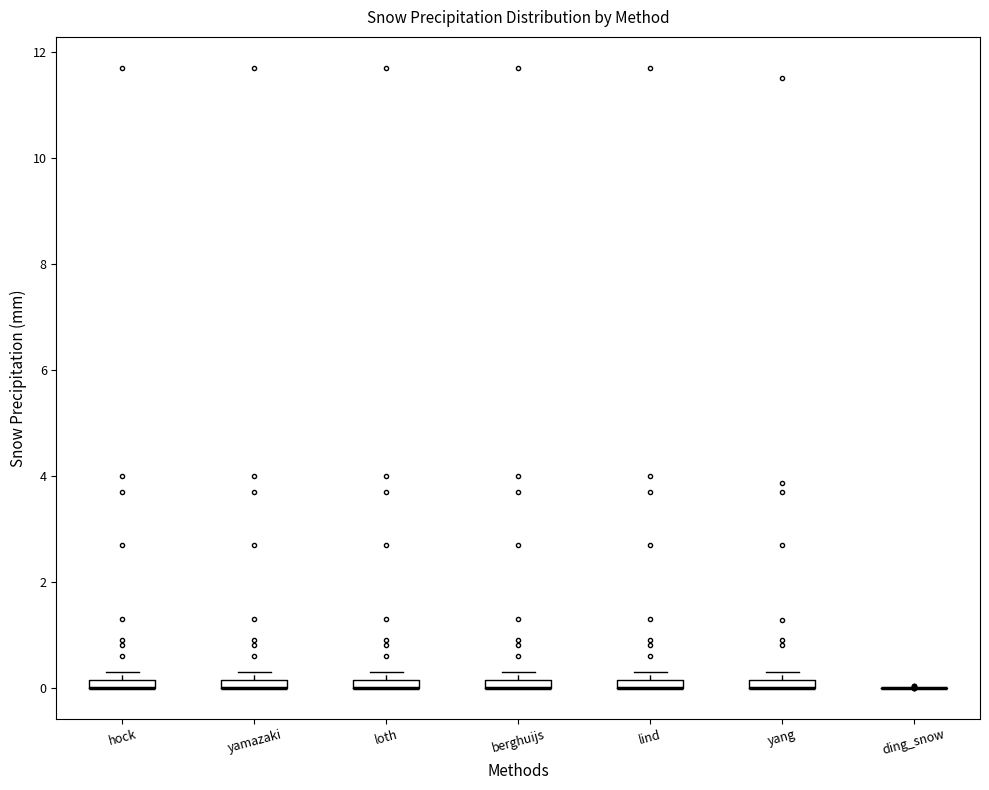

Where is the upper edge of the box for berghuijs on the y-axis? The values are not printed on the chart, so give them approximately, as read against the axis.

0.2